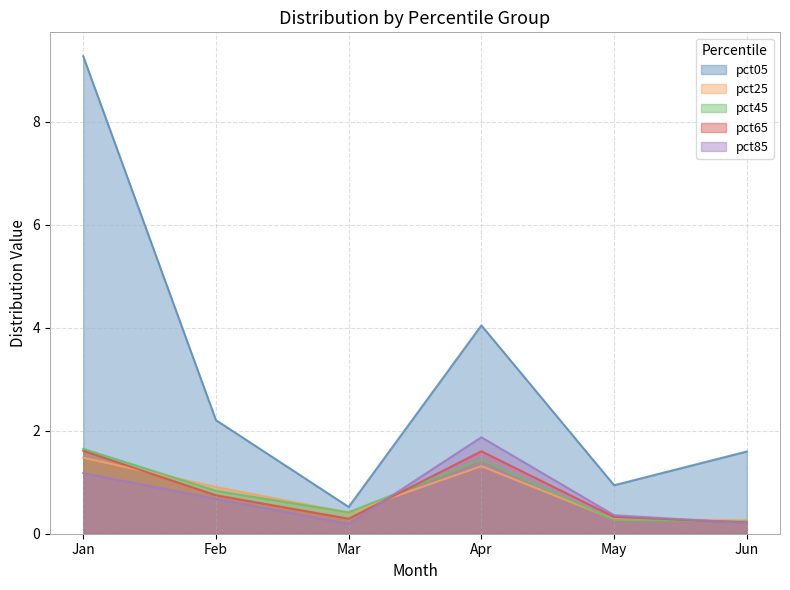

True or false: pct05 and pct65 intersect in this chart.

False